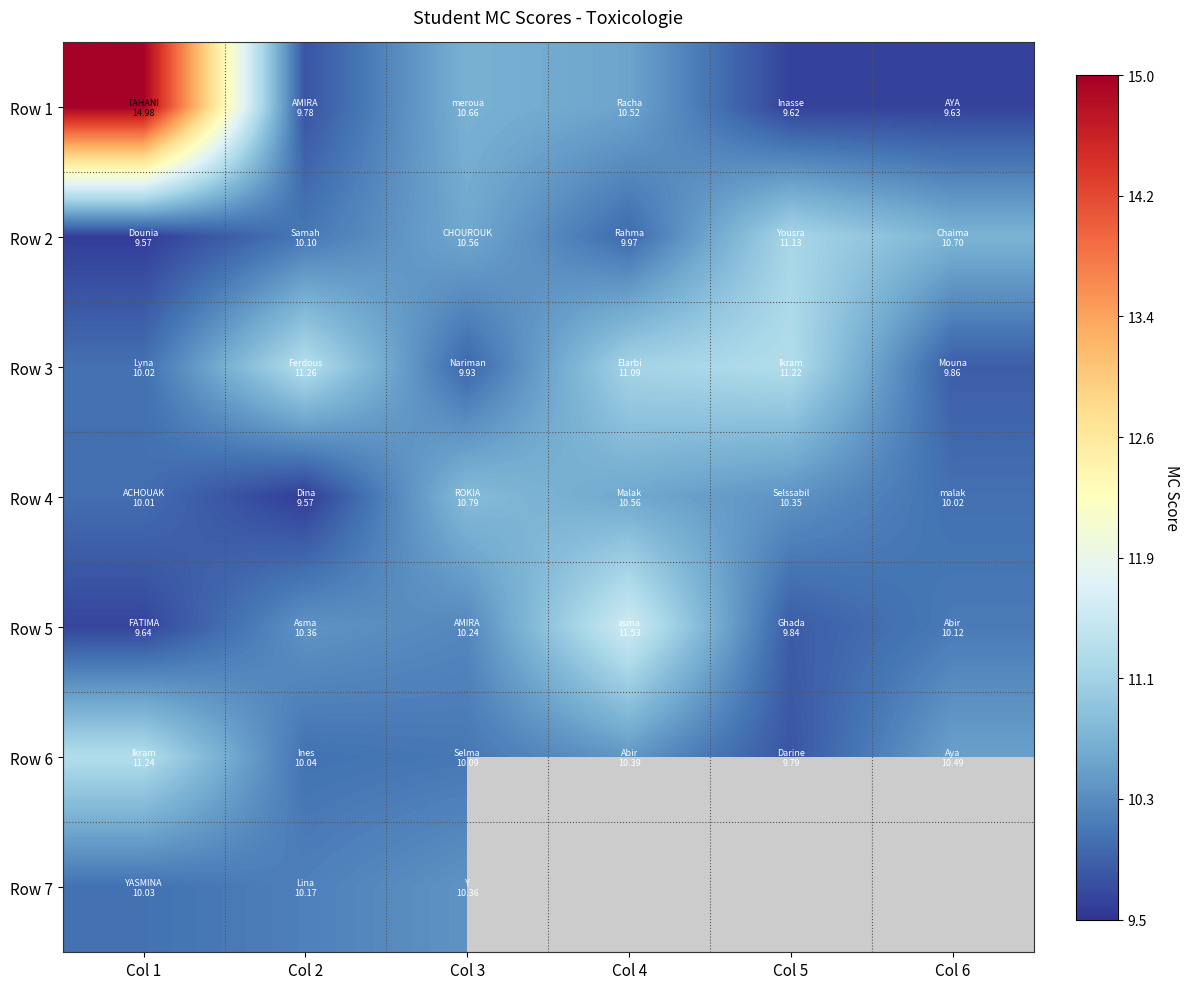

What is the difference between the Row 1 values at Col 2 and Col 3?

0.9